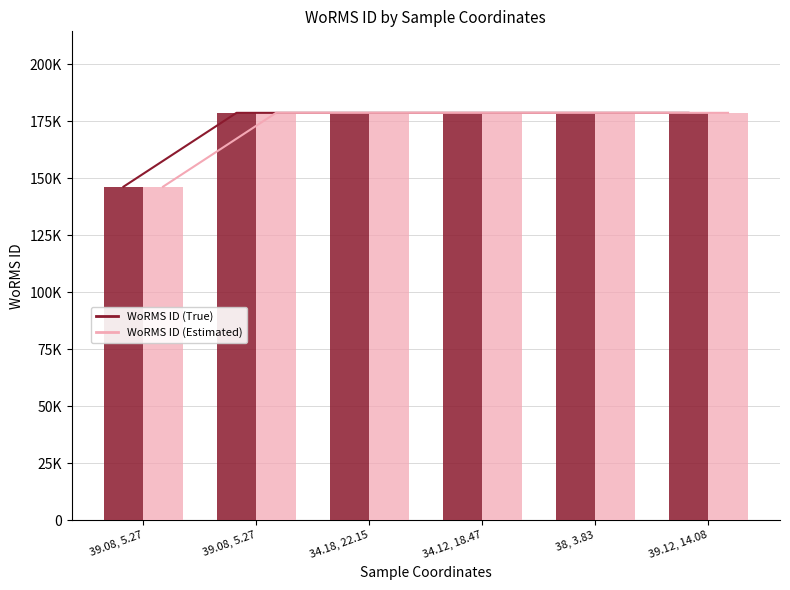

At 39.08, 5.27, list the series in order from largest to smallest.

WoRMS ID (True), WoRMS ID (Estimated)